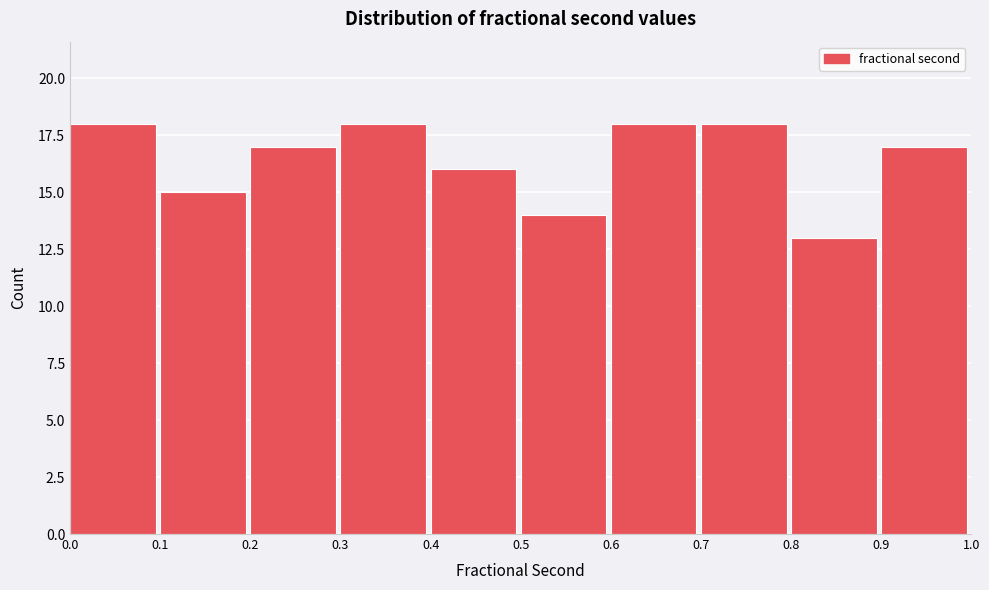

Reading left to right, transcribe this chart: for each bar, give the range it covers on the x-axis and its height. The values are not printed on the chart, so give them approximately, as read against the axis.

0.0 to 0.1: 18
0.1 to 0.2: 15
0.2 to 0.3: 17
0.3 to 0.4: 18
0.4 to 0.5: 16
0.5 to 0.6: 14
0.6 to 0.7: 18
0.7 to 0.8: 18
0.8 to 0.9: 13
0.9 to 1.0: 17